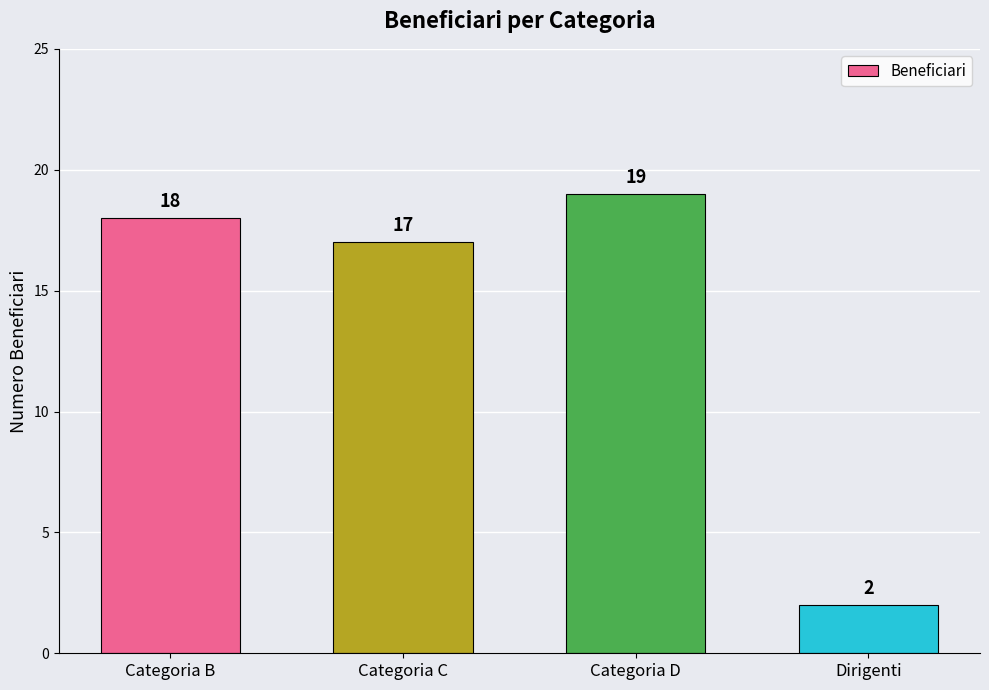

Reading left to right, list all the values displayed in this chart.

18	17	19	2